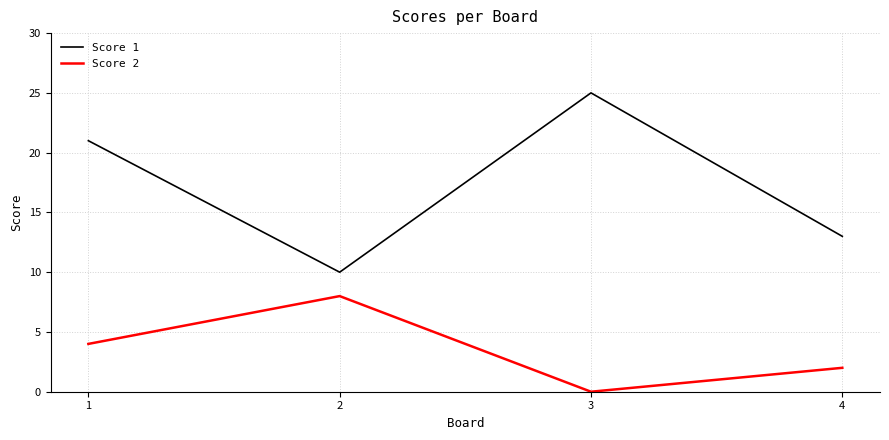

What is the highest value of the Score 2 series?

8